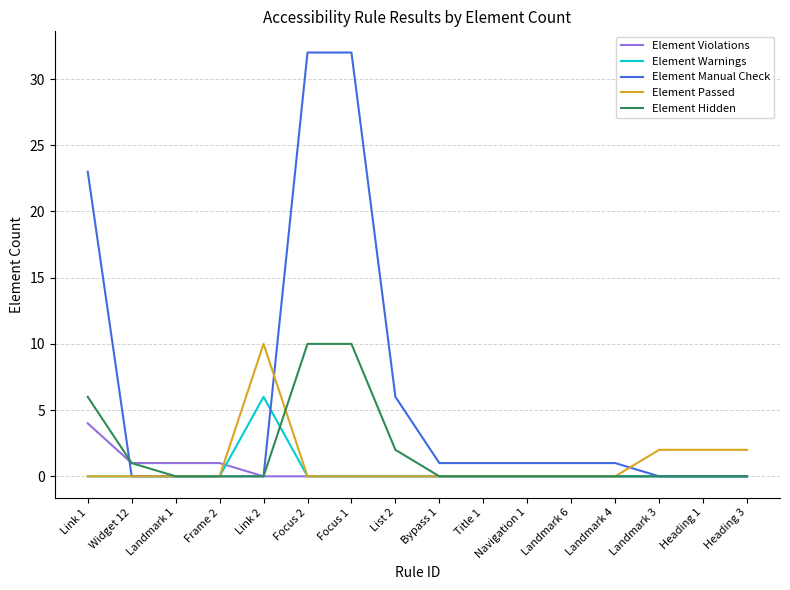

Reading left to right, what are all the values shown in this chart?

Element Violations: 4	1	1	1	0	0	0	0	0	0	0	0	0	0	0	0
Element Warnings: 0	0	0	0	6	0	0	0	0	0	0	0	0	0	0	0
Element Manual Check: 23	0	0	0	0	32	32	6	1	1	1	1	1	0	0	0
Element Passed: 0	0	0	0	10	0	0	0	0	0	0	0	0	2	2	2
Element Hidden: 6	1	0	0	0	10	10	2	0	0	0	0	0	0	0	0